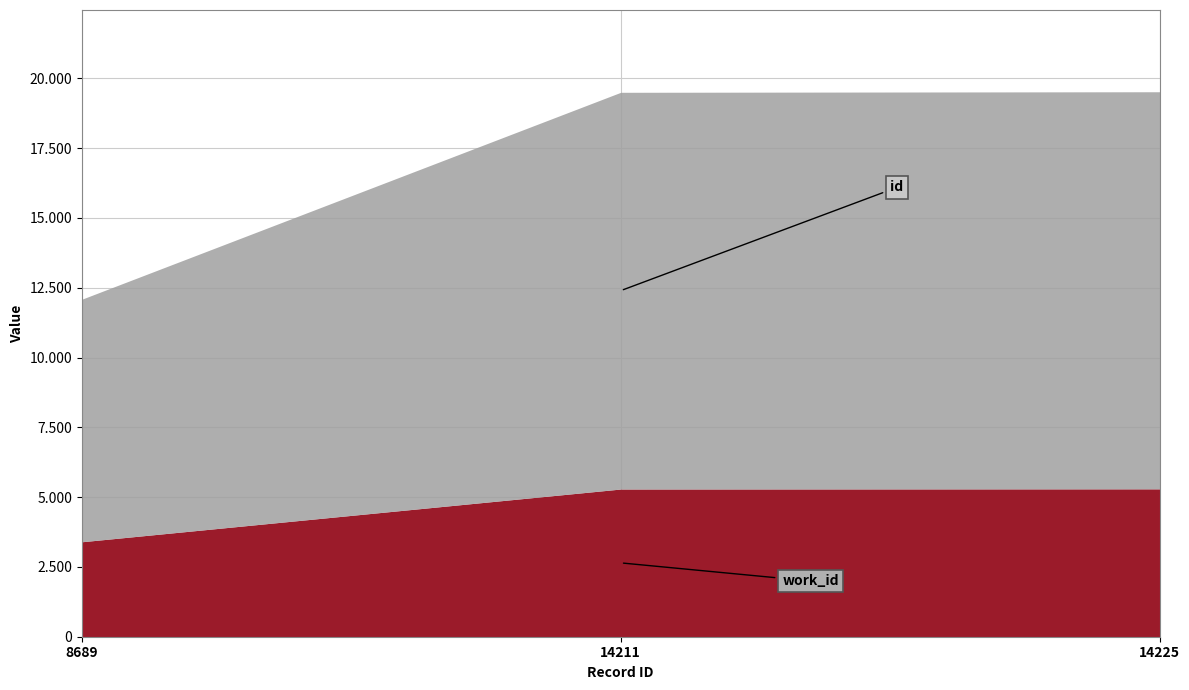

List the series in order of their peak value, lowest first.

work_id, id